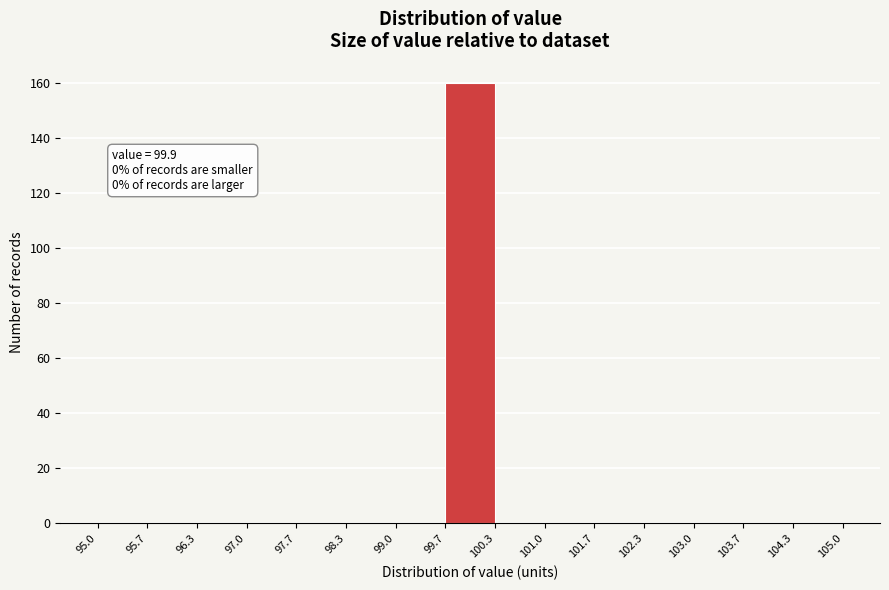

Over which range of the x-axis is the bar tallest?

99.7 to 100.3